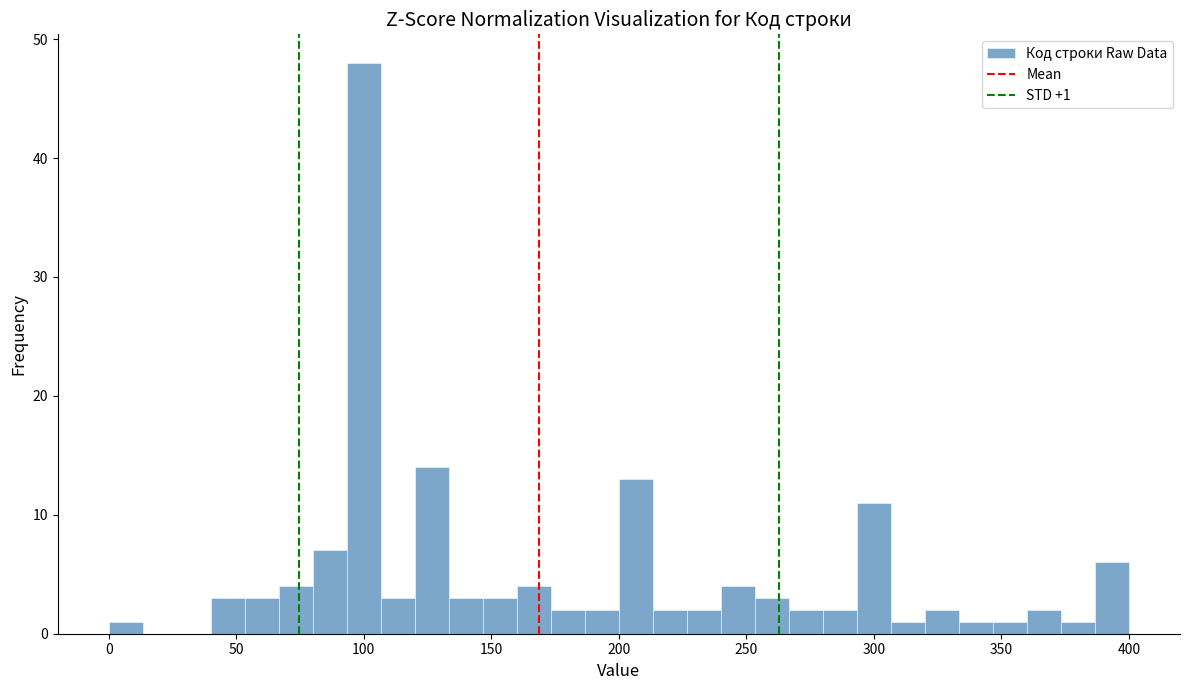

Read against the x-axis, roughly where is the centre of the tallest bar?

100